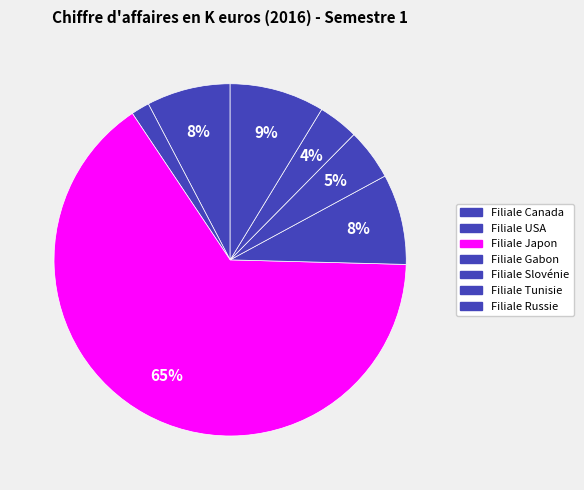

What is the change in value from Filiale Gabon to Filiale Slovénie?

-787